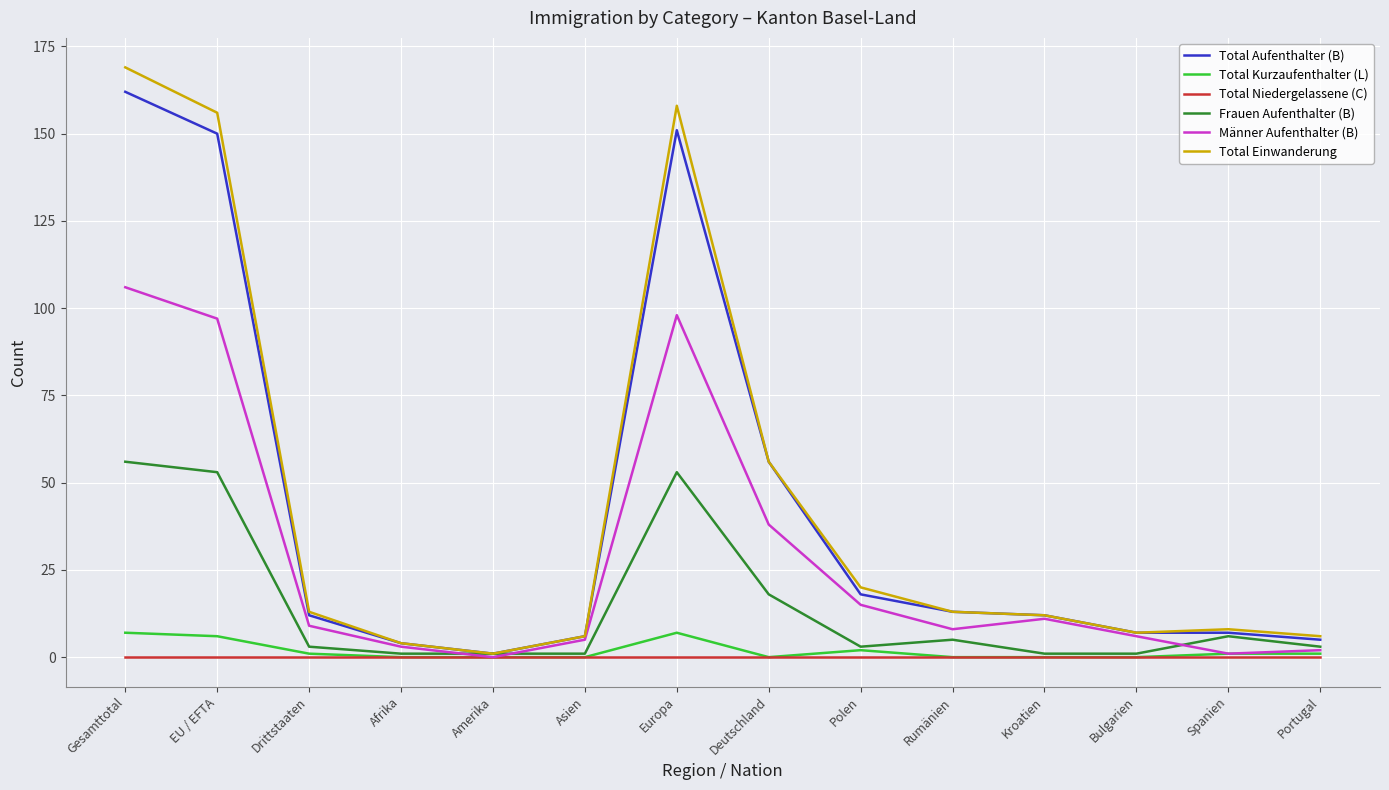

What are all the series names shown in the legend?

Total Aufenthalter (B), Total Kurzaufenthalter (L), Total Niedergelassene (C), Frauen Aufenthalter (B), Männer Aufenthalter (B), Total Einwanderung